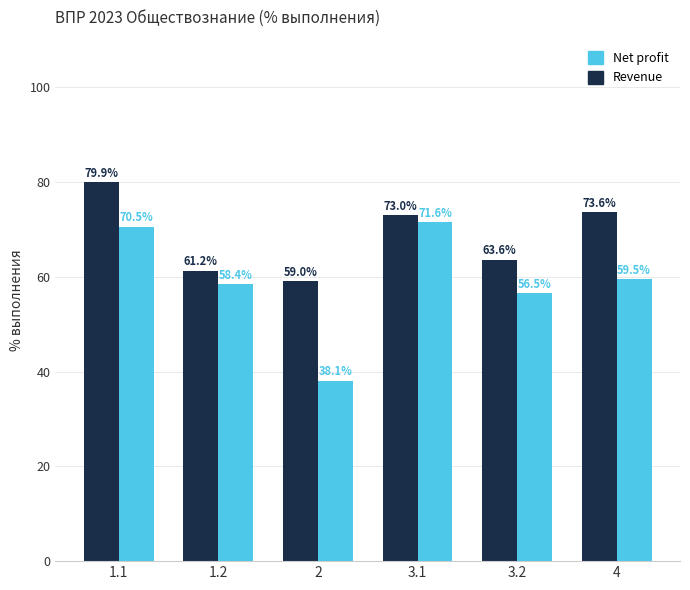

What is the value of the Net profit bar at the 6th from the left?

59.5